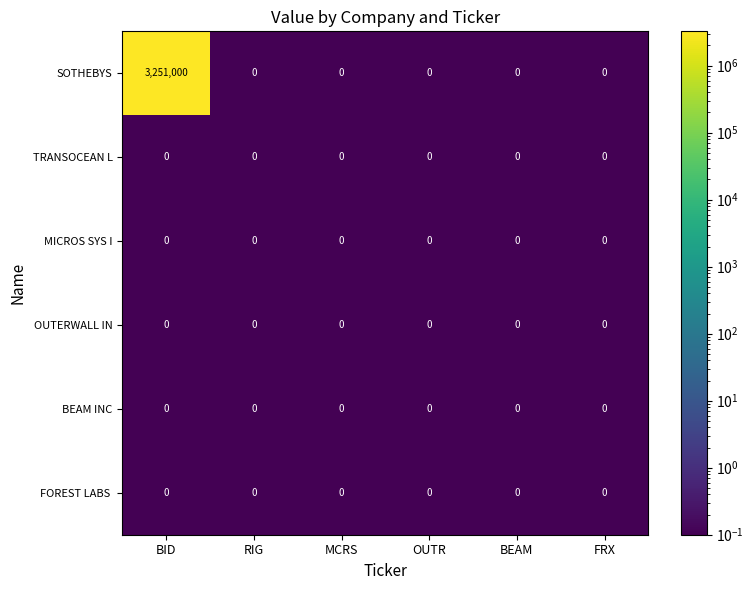

The value of TRANSOCEAN L at FRX is 0. True or false?

True